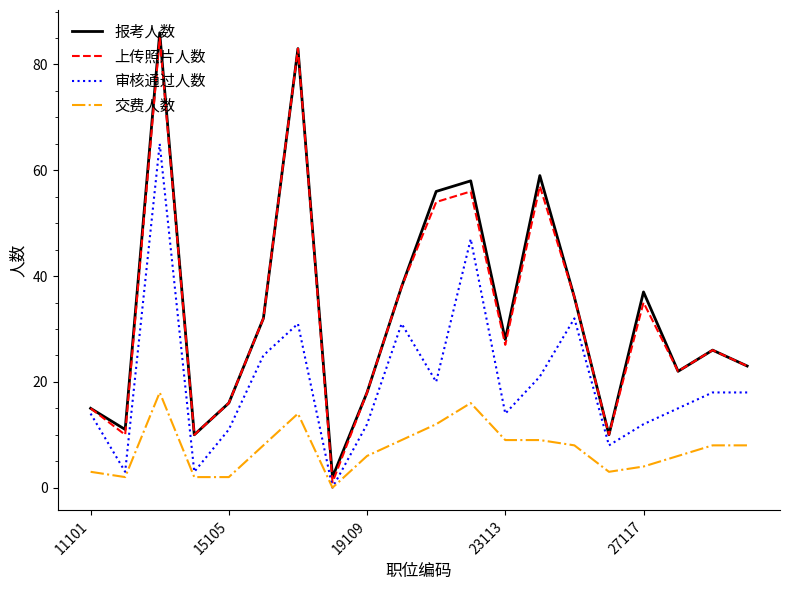

True or false: 交费人数 and 报考人数 cross at least once.

False